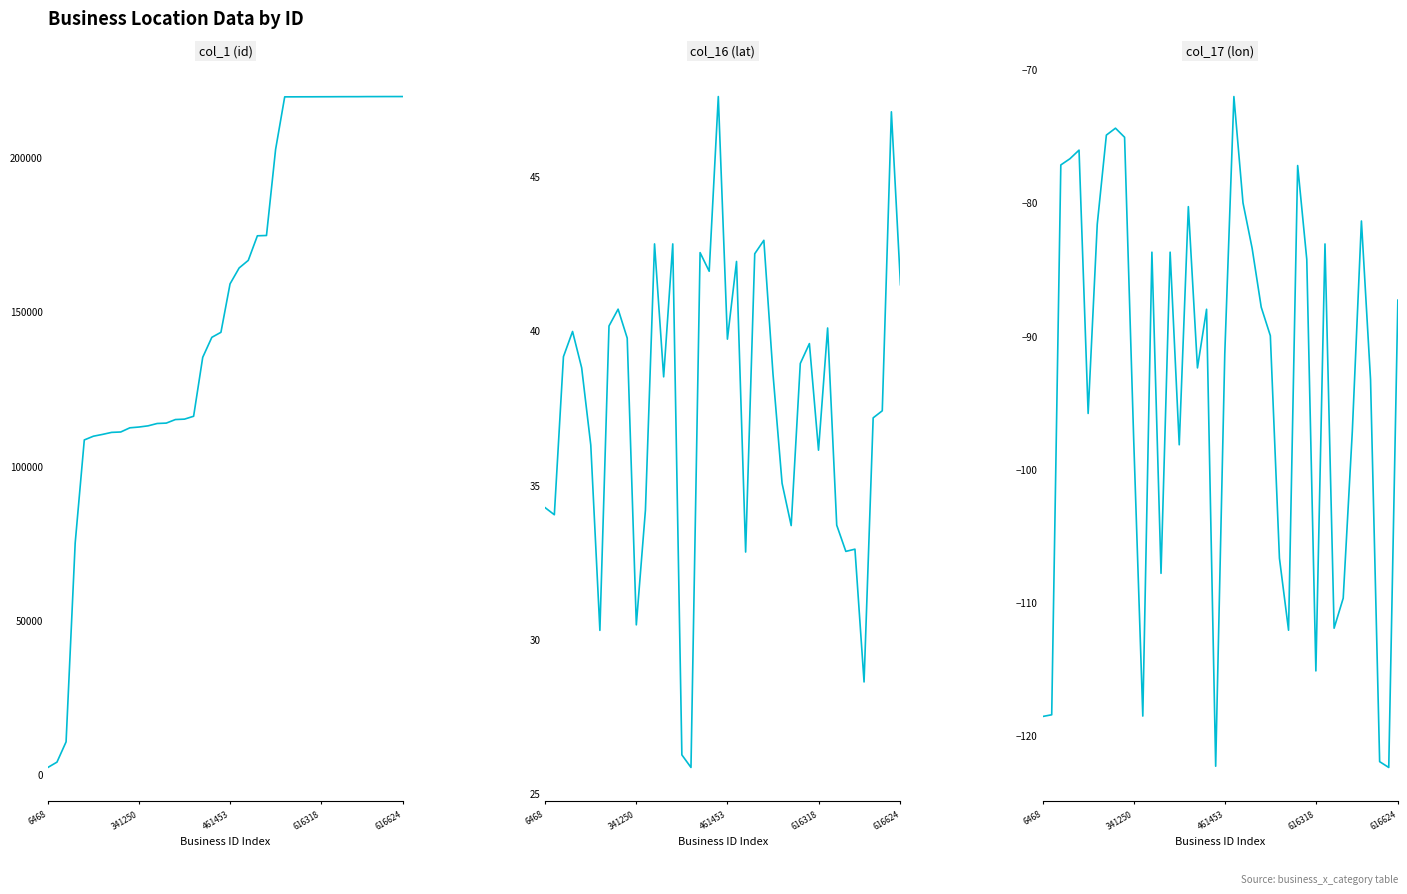

Is it true that col_17 (lon) equals -118.6 at 11?

True